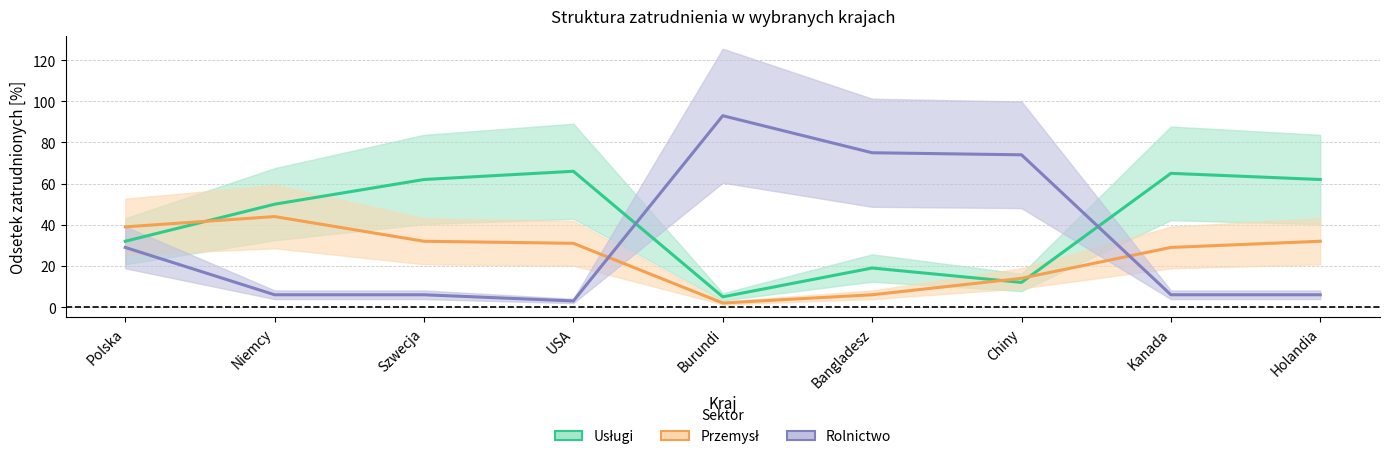

What is the smallest value displayed?

2